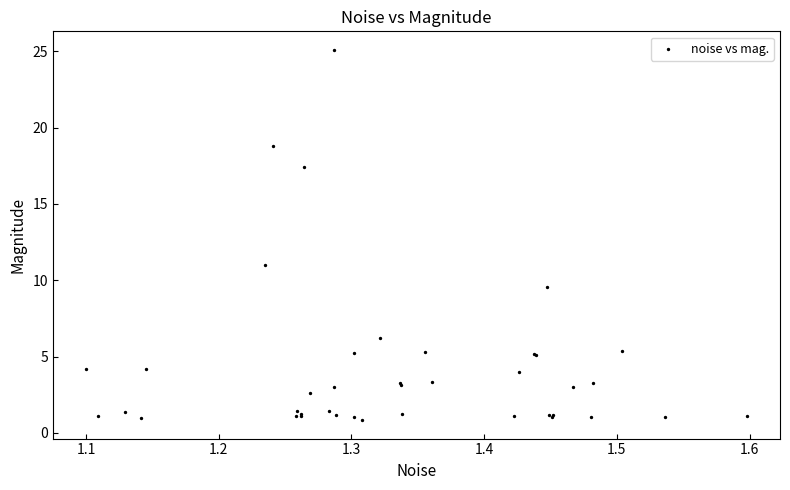

What Y value in the scatter plot is closest to 12?

11.0